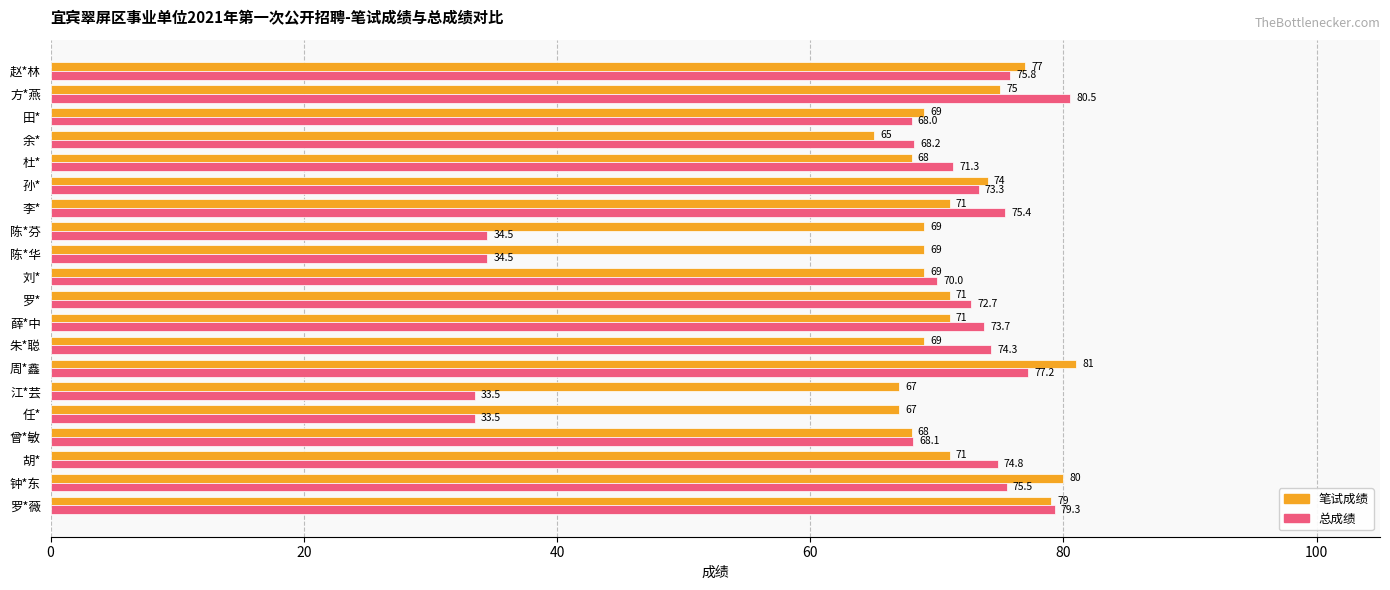

How many values in the 总成绩 series are below 73?

10